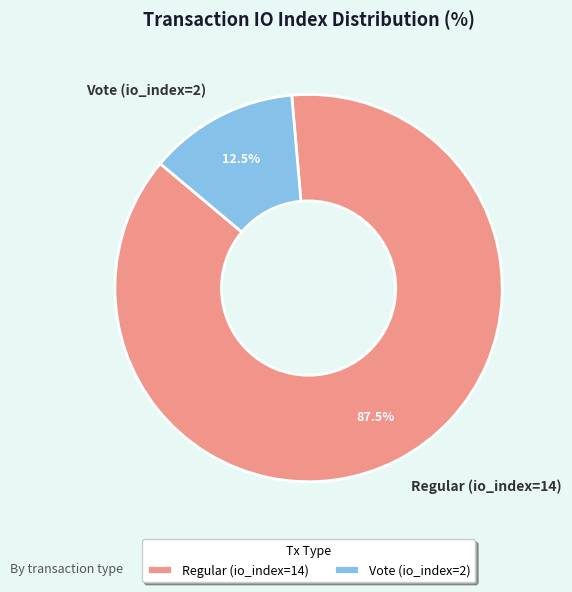

Rank the categories by value from lowest to highest.

Vote (io_index=2), Regular (io_index=14)